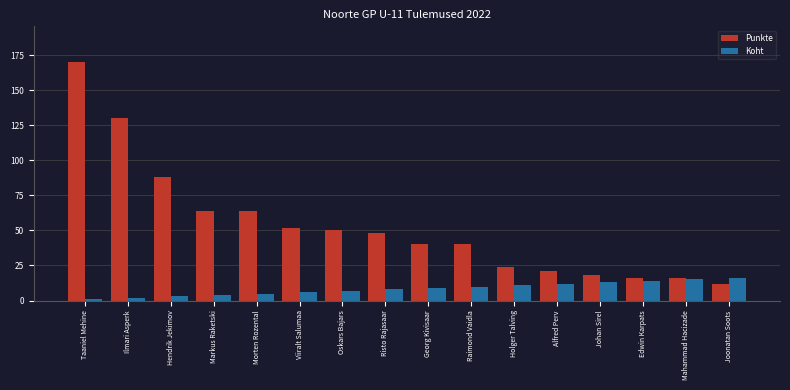

Is it true that Koht equals 9 at Georg Kivisaar?

True